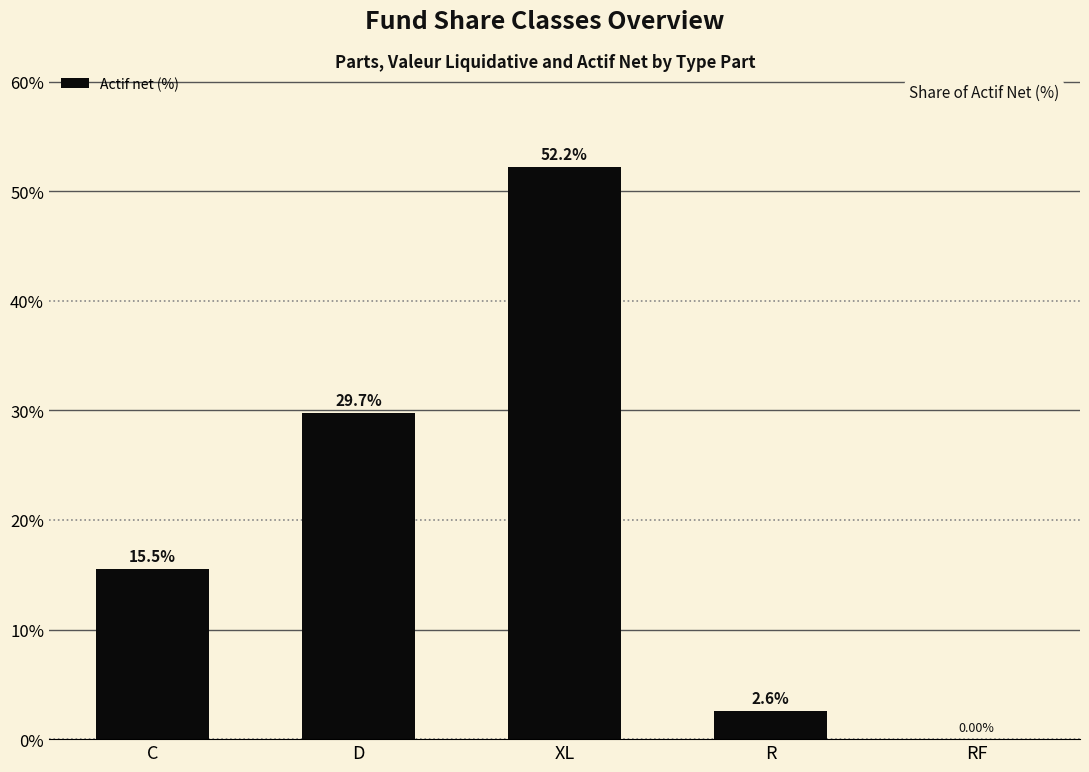

What is the change in value from D to RF?

-29.7